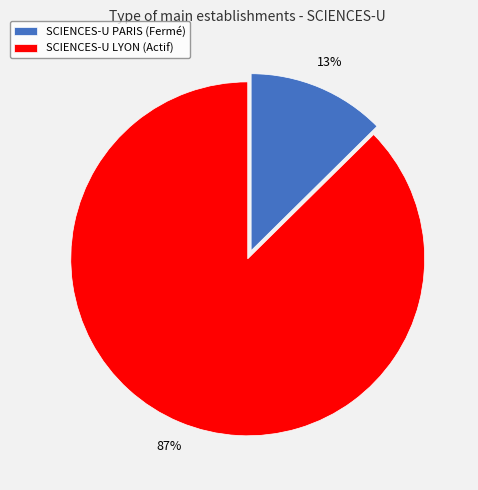

Which has a higher value, SCIENCES-U LYON (Actif) or SCIENCES-U PARIS (Fermé)?

SCIENCES-U LYON (Actif)